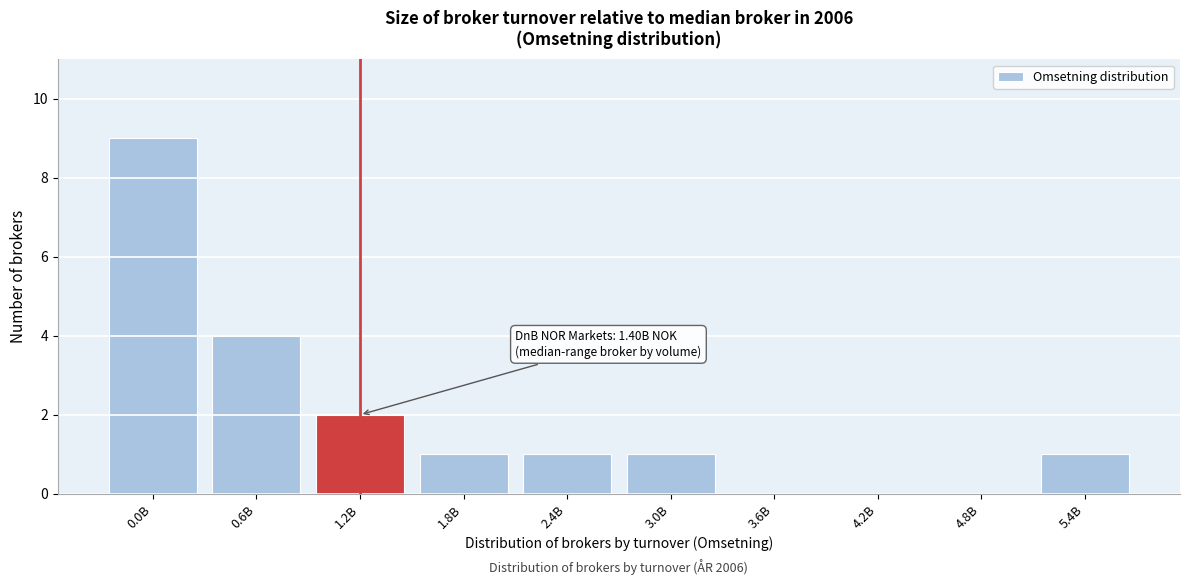

Reading left to right, what are all the values shown in this chart?

0.0B=9	0.6B=4	1.2B=2	1.8B=1	2.4B=1	3.0B=1	3.6B=0	4.2B=0	4.8B=0	5.4B=1